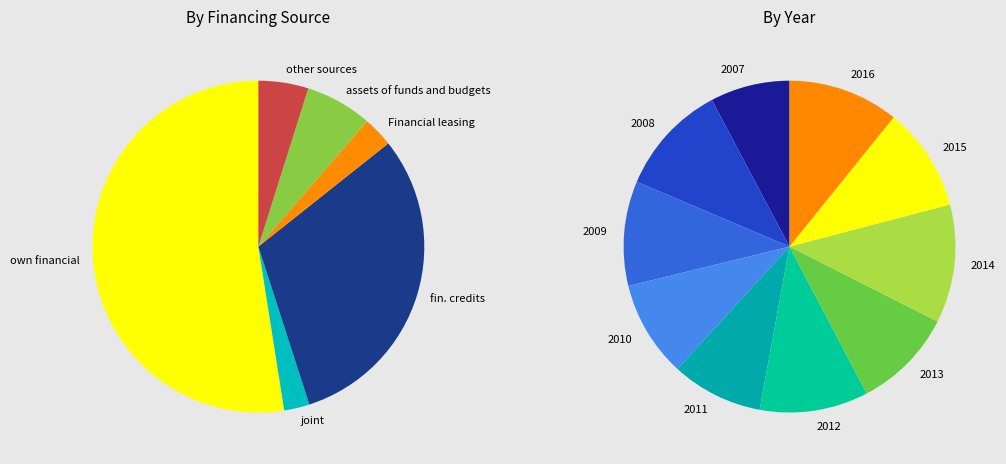

Which series has the largest range (max minus min)?

From financial credits